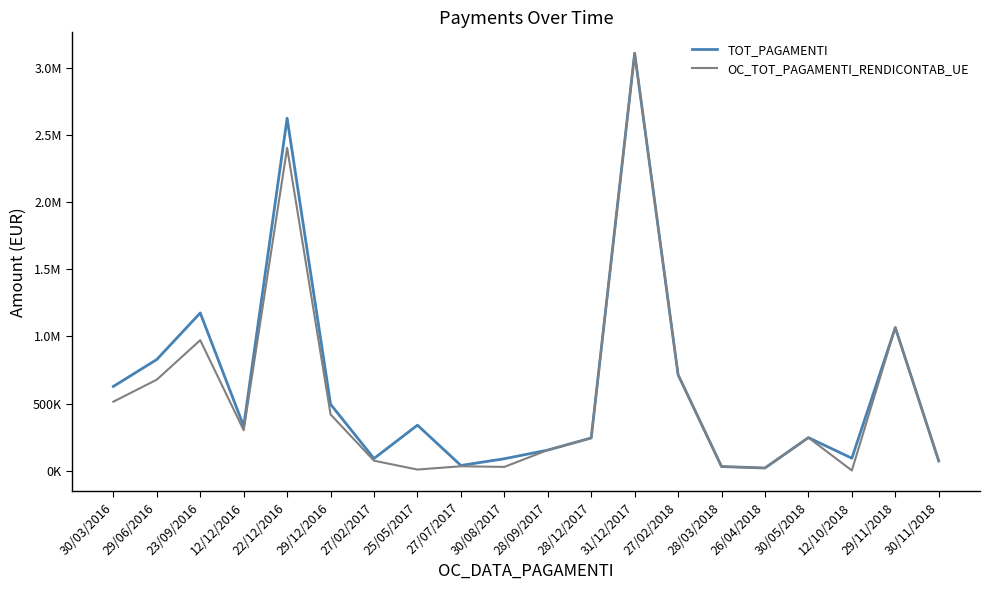

Does the chart have visible grid lines?

No